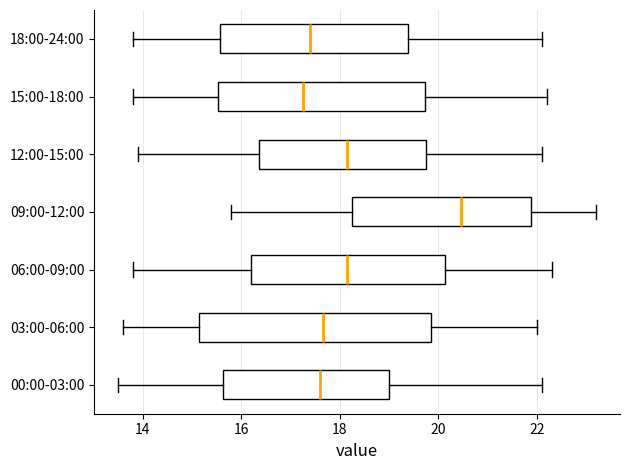

Reading bottom to top, read every box against the x-axis: the position of its median line, the range the box covers, and the ends of its whiskers. The values are not printed on the chart, so give them approximately, as read against the axis.

00:00-03:00: median 17.6, box 15.6 to 19.0, whiskers 13.6 to 22.2
03:00-06:00: median 17.6, box 15.2 to 19.8, whiskers 13.6 to 22.0
06:00-09:00: median 18.2, box 16.2 to 20.2, whiskers 13.8 to 22.4
09:00-12:00: median 20.4, box 18.2 to 21.8, whiskers 15.8 to 23.2
12:00-15:00: median 18.2, box 16.4 to 19.8, whiskers 14.0 to 22.2
15:00-18:00: median 17.2, box 15.6 to 19.8, whiskers 13.8 to 22.2
18:00-24:00: median 17.4, box 15.6 to 19.4, whiskers 13.8 to 22.2